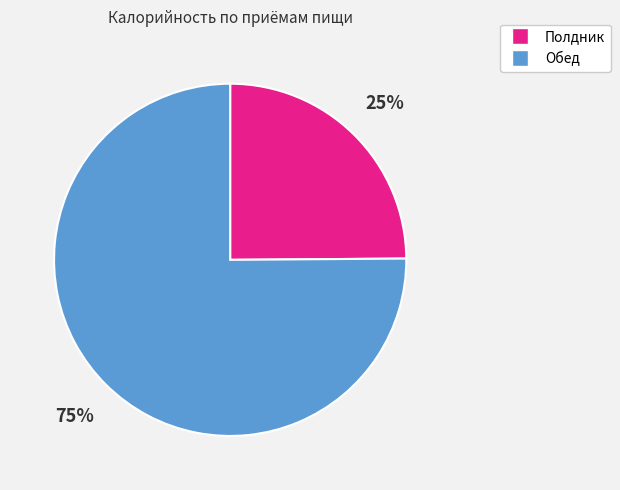

Between Полдник and Обед, which is larger?

Обед